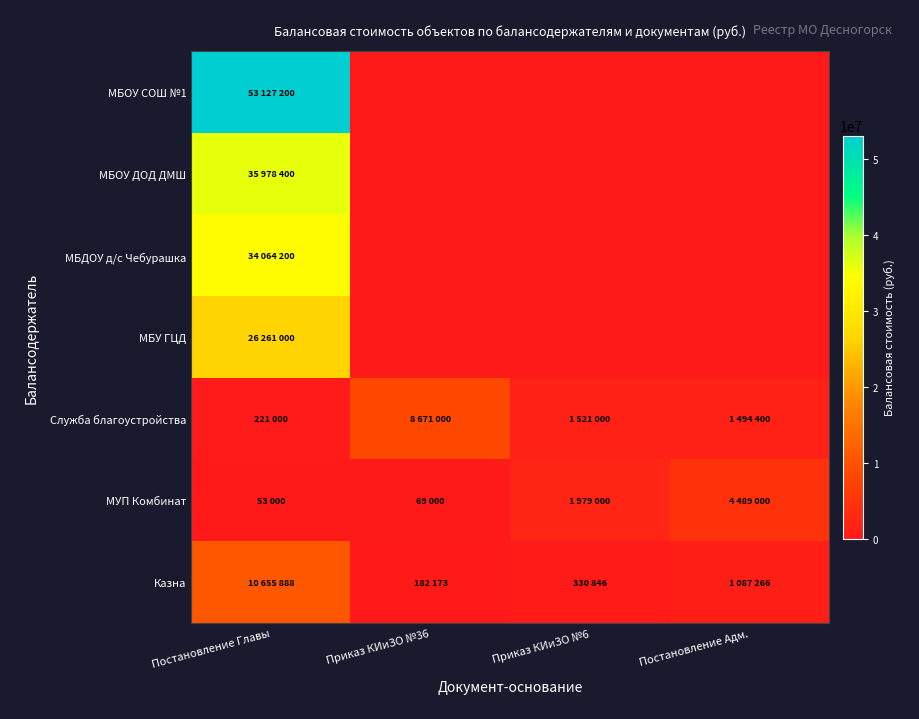

Which series changed the most between Приказ КИиЗО №6 and Постановление Адм.?

МУП Комбинат